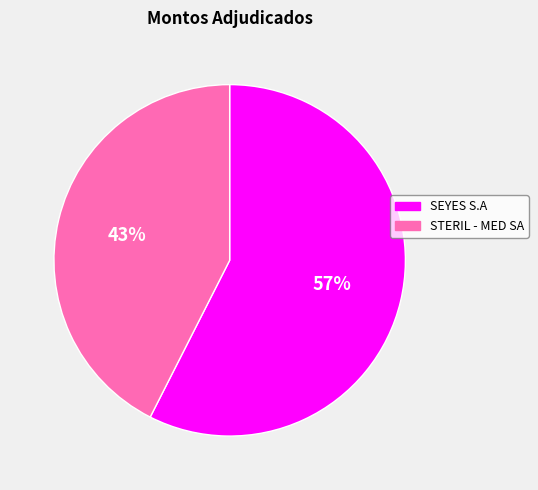

Between STERIL - MED SA and SEYES S.A, which is larger?

SEYES S.A